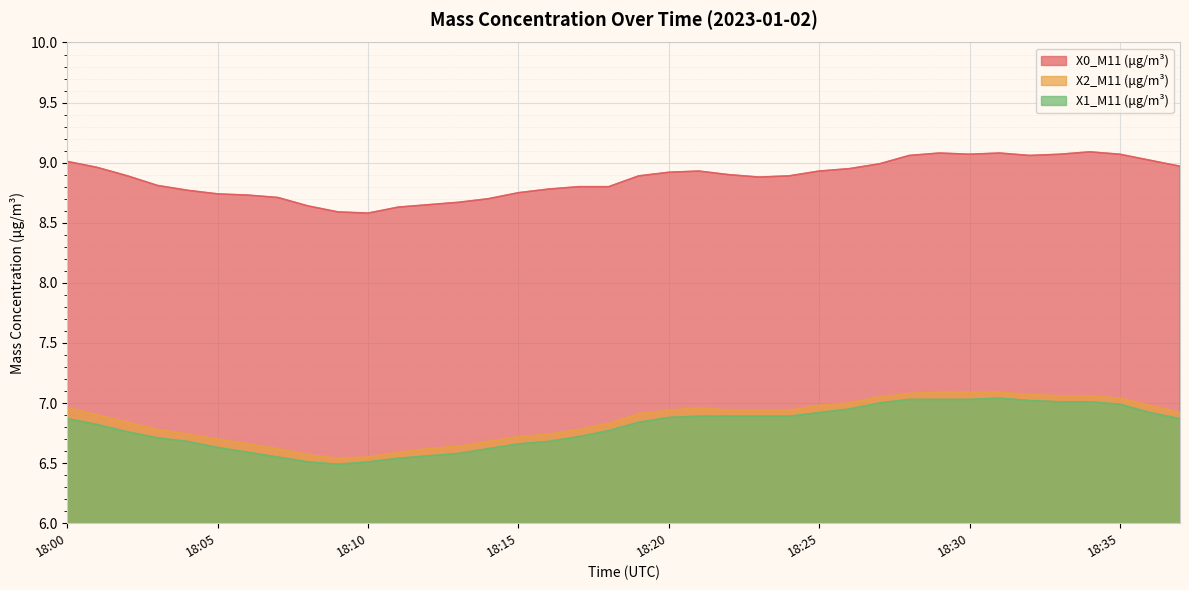

Rank the series by their maximum value, from highest to lowest.

X0_M11 (μg/m³), X2_M11 (μg/m³), X1_M11 (μg/m³)